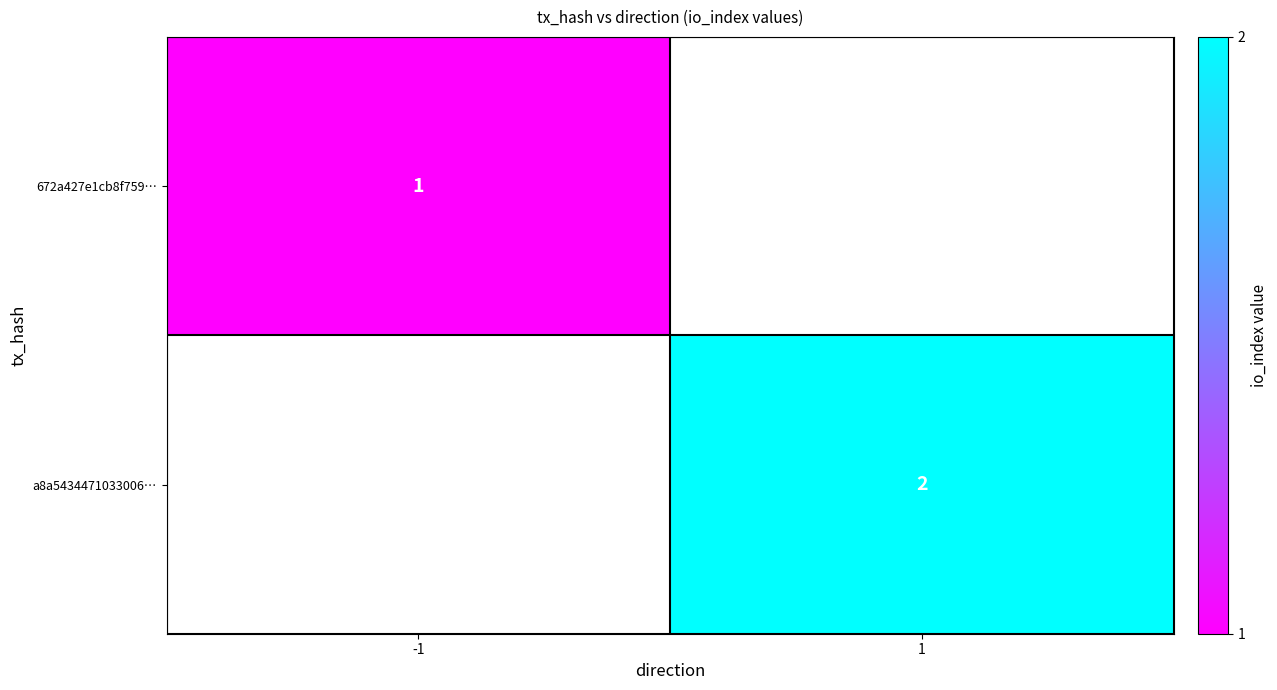

Is it true that 672a427e1cb8f759… equals 1 at -1?

True